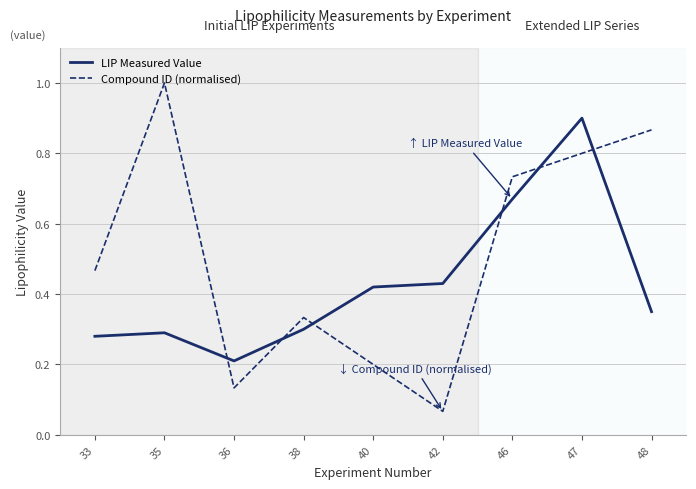

Which series has the largest range (max minus min)?

Compound ID (normalised)